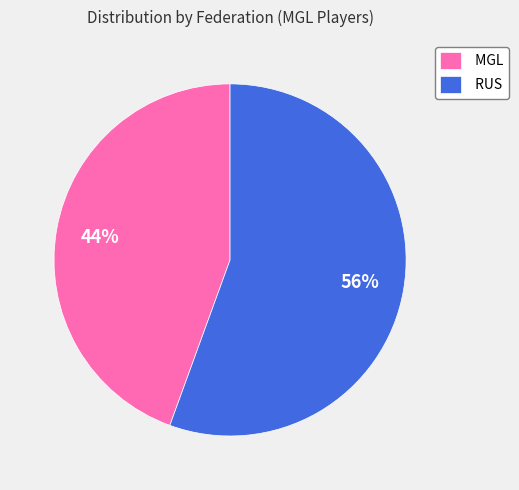

What is the smallest slice in the pie chart?

MGL